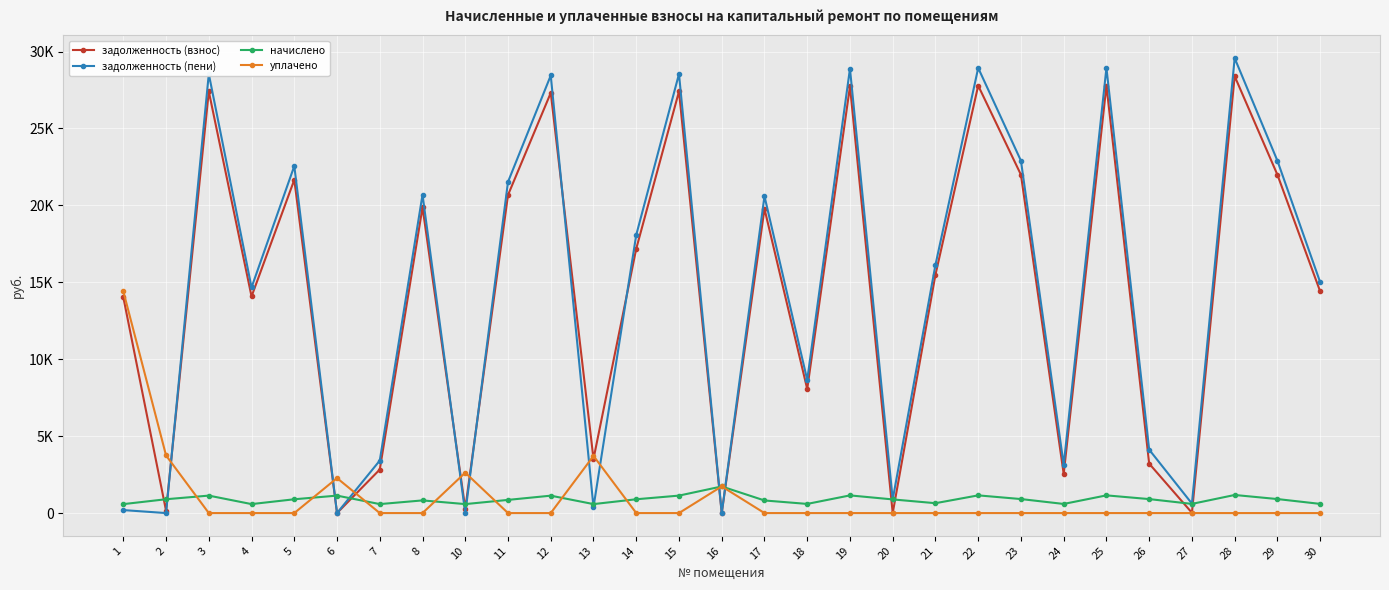

True or false: задолженность (пени) has a value of 0.0 at 6.

True